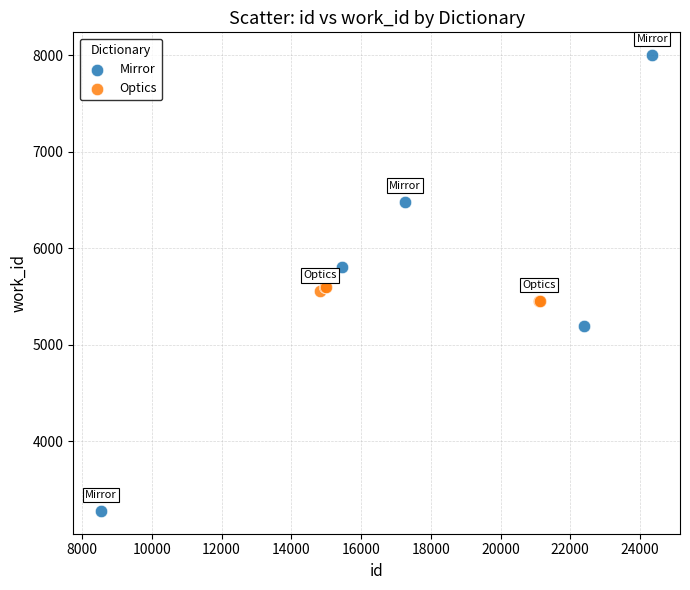

Which series reaches the minimum Y coordinate?

Mirror